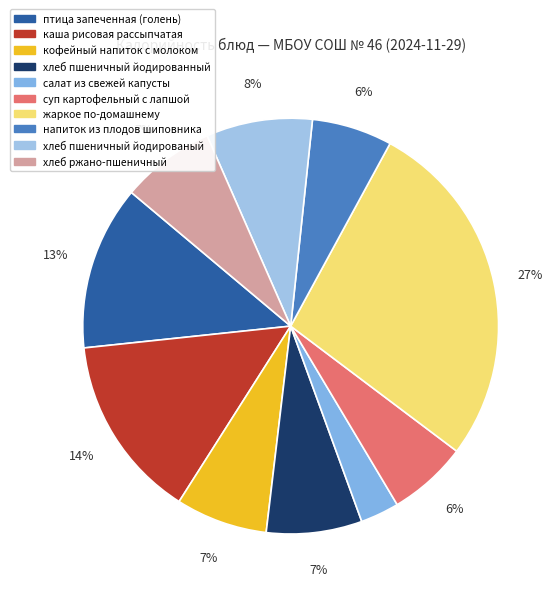

Count the number of slices in the pie.

10